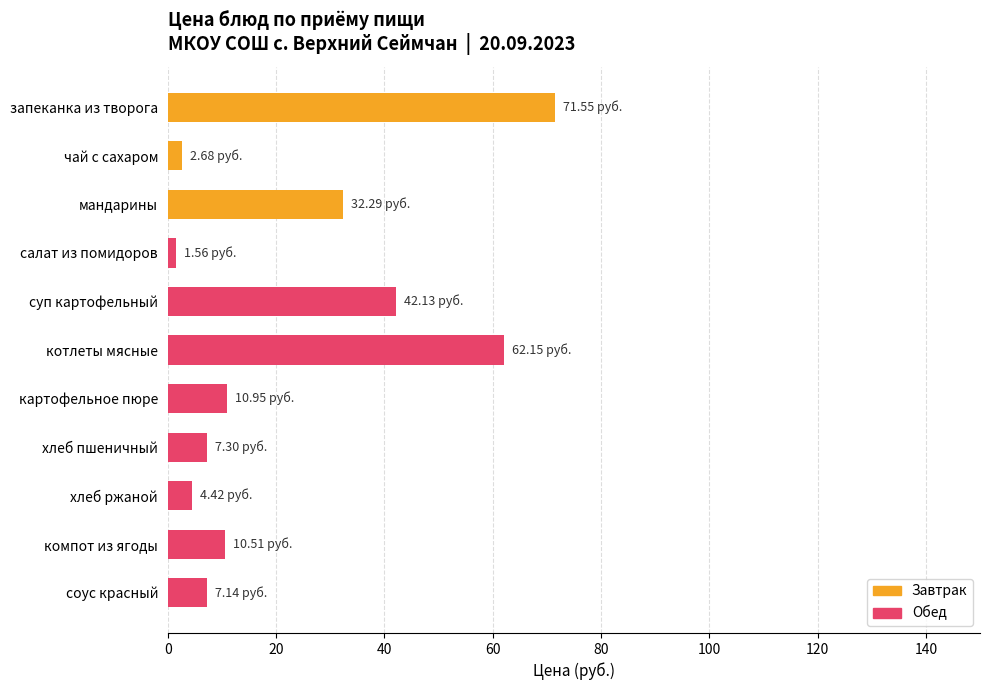

What is the sum of all values?

252.7